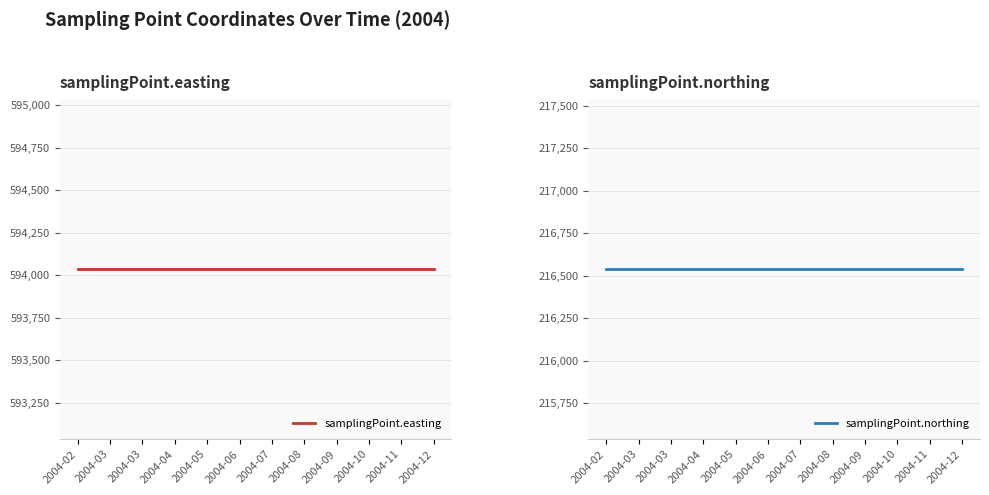

True or false: samplingPoint.northing and samplingPoint.easting cross at least once.

False